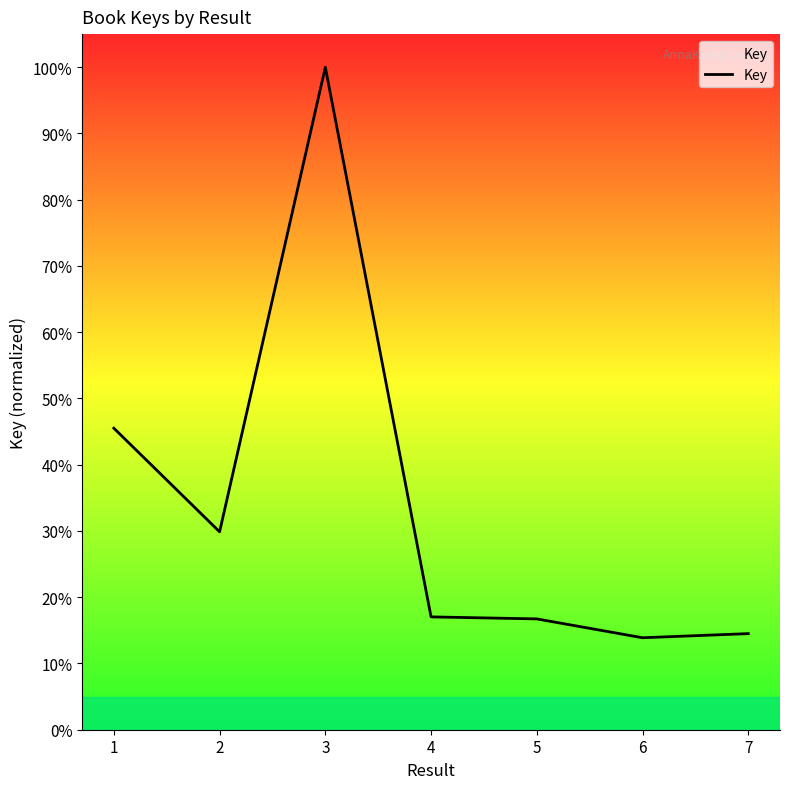

What is the ratio of the value at 7 to the value at 1?

0.3